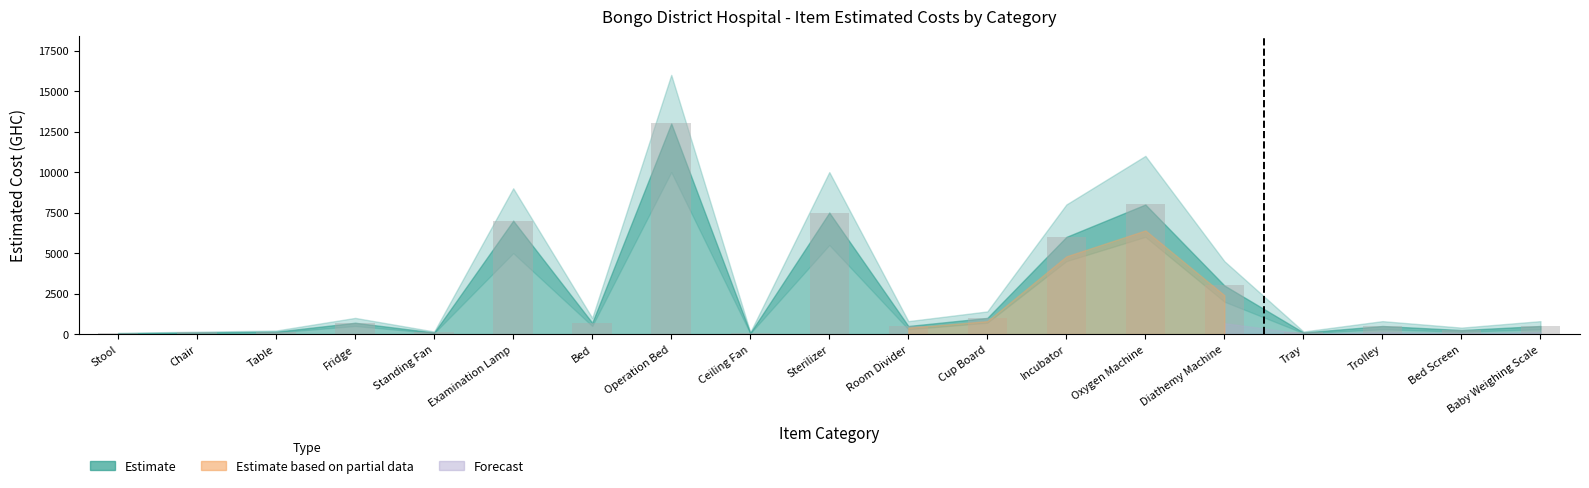

What value does the data have at Incubator?

6000